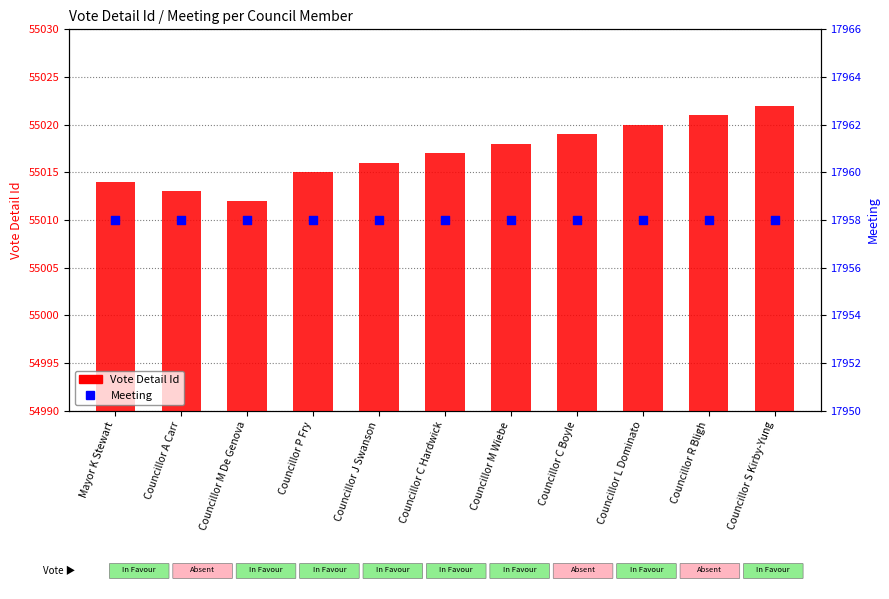

Which series has the widest spread of Y values?

Vote Detail Id